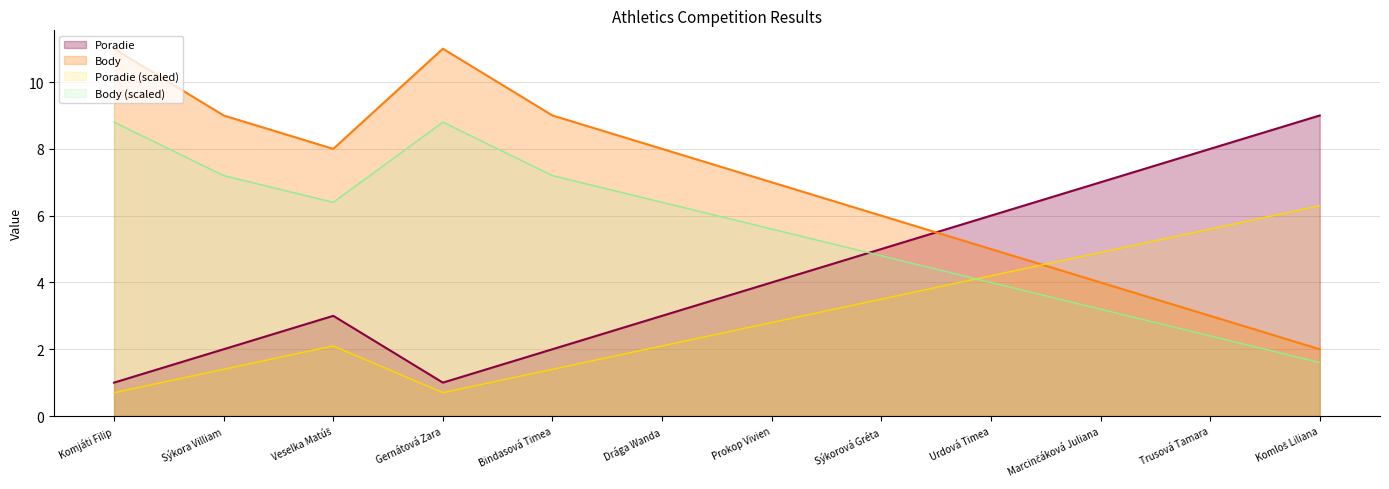

List the series in order of their overall mean, highest first.

Body, Body (scaled), Poradie, Poradie (scaled)